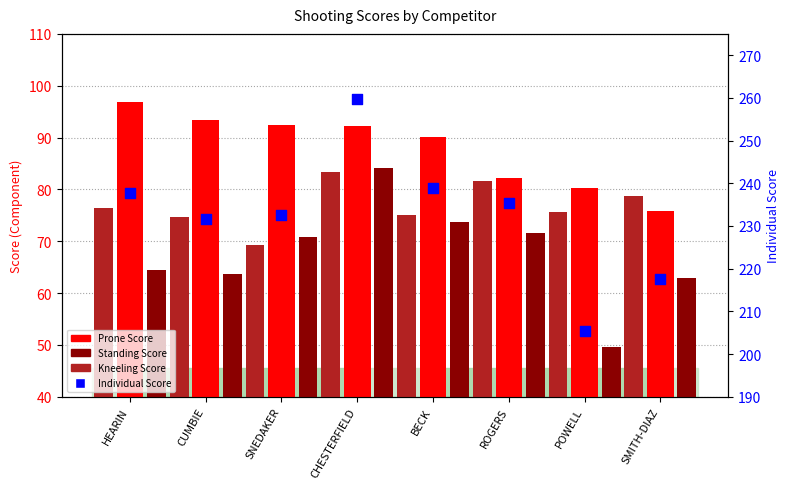

Is the value of Prone Score at CHESTERFIELD greater than the value of Kneeling Score at HEARIN?

Yes